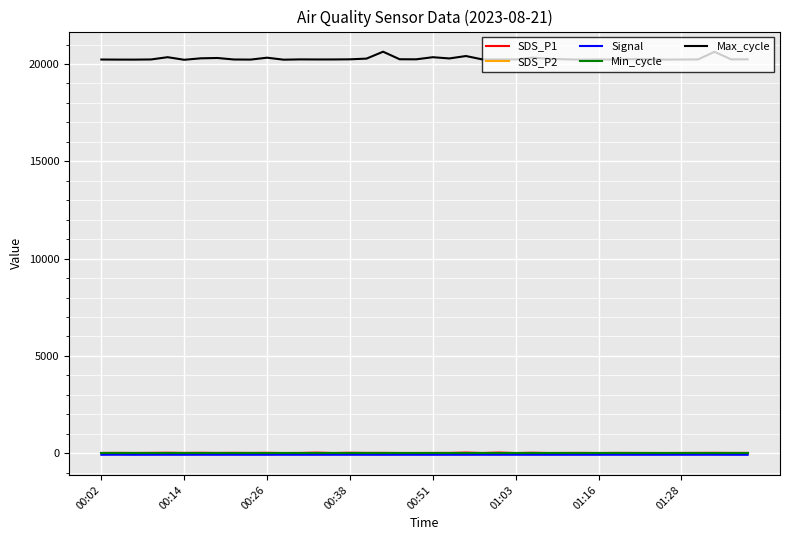

What is the lowest value of the Max_cycle series?

20219.0